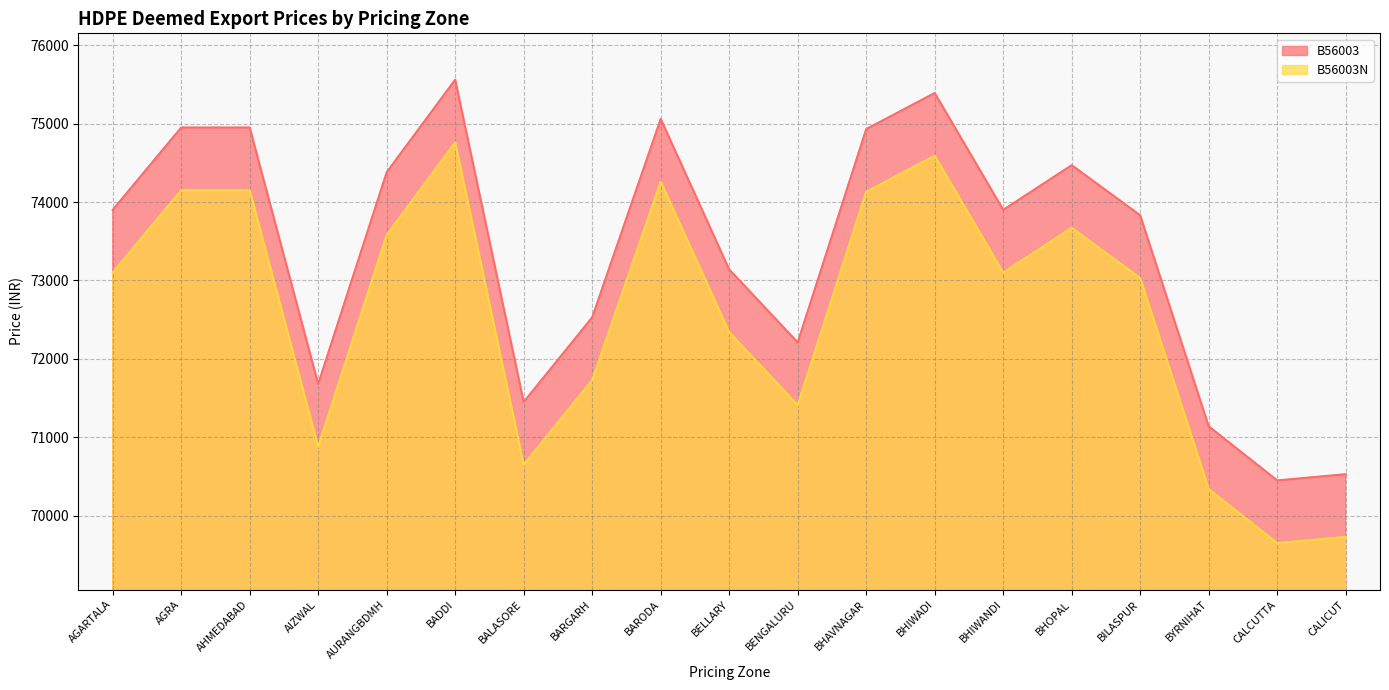

At which label is B56003N closest to 72205?

BELLARY